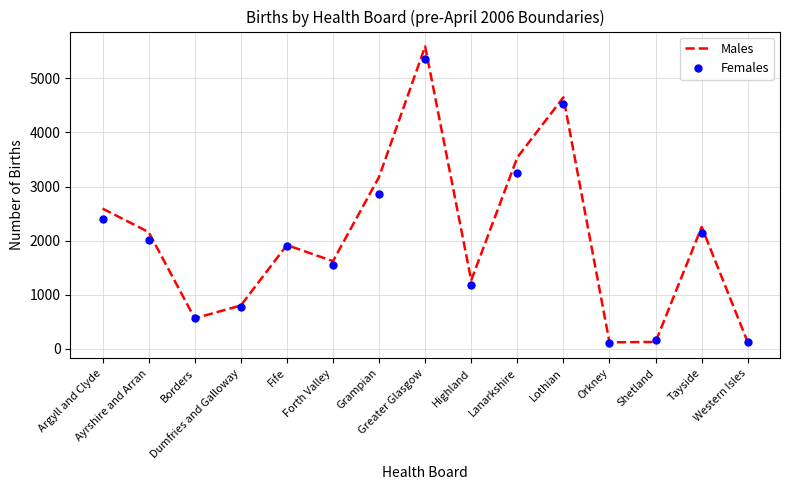

At which category is the sum across all series the highest?

Greater Glasgow